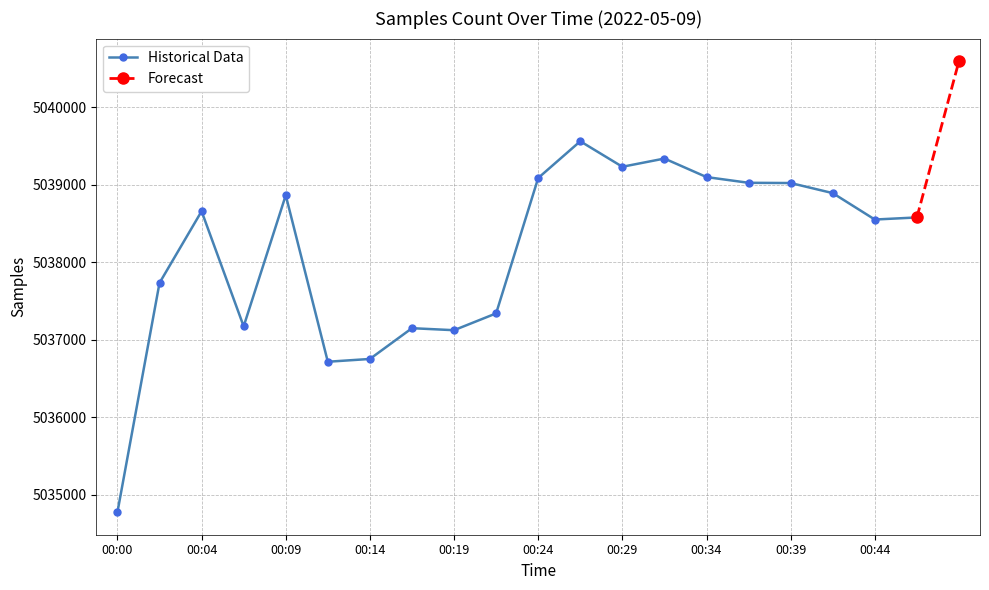

Is it true that the value at 00:36 is 2076985?

False